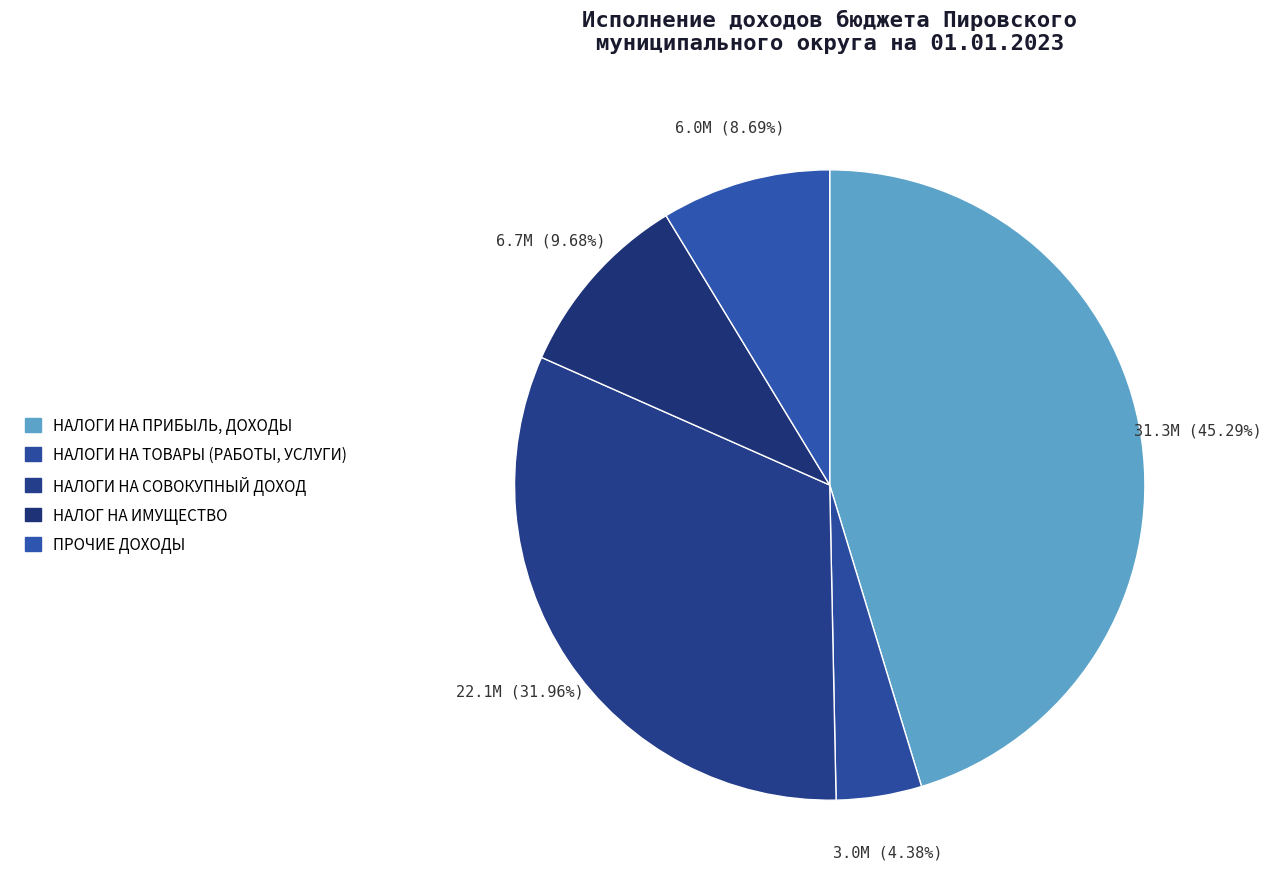

Count the number of slices in the pie.

5